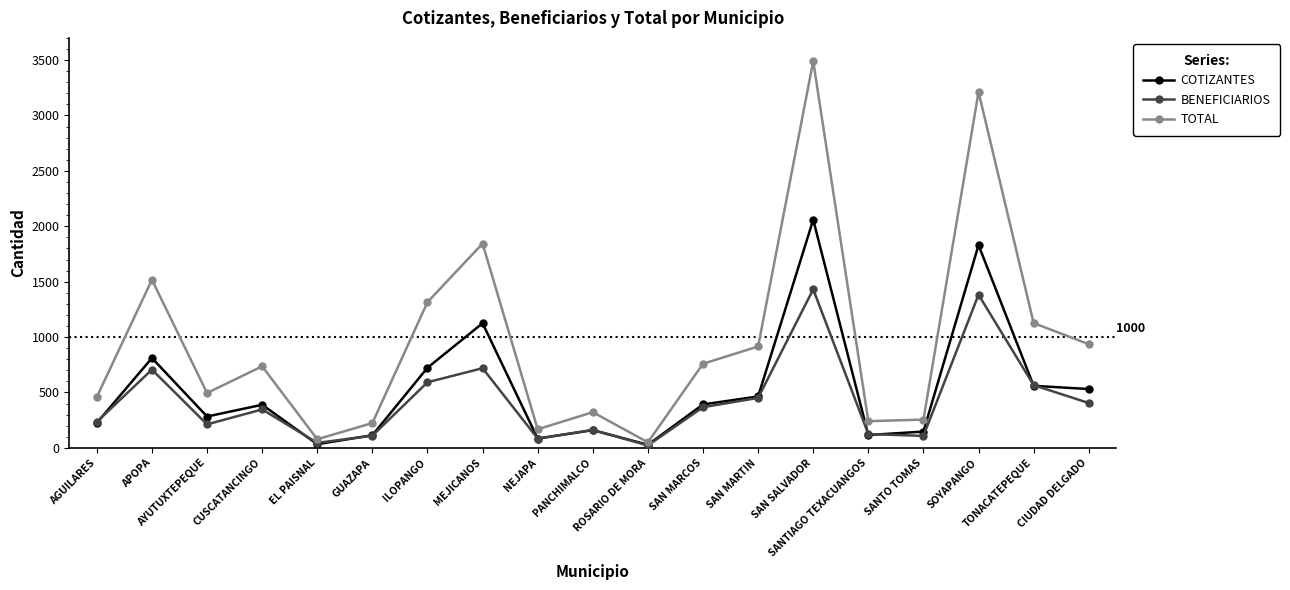

How many interior local valleys does the TOTAL series have?

5